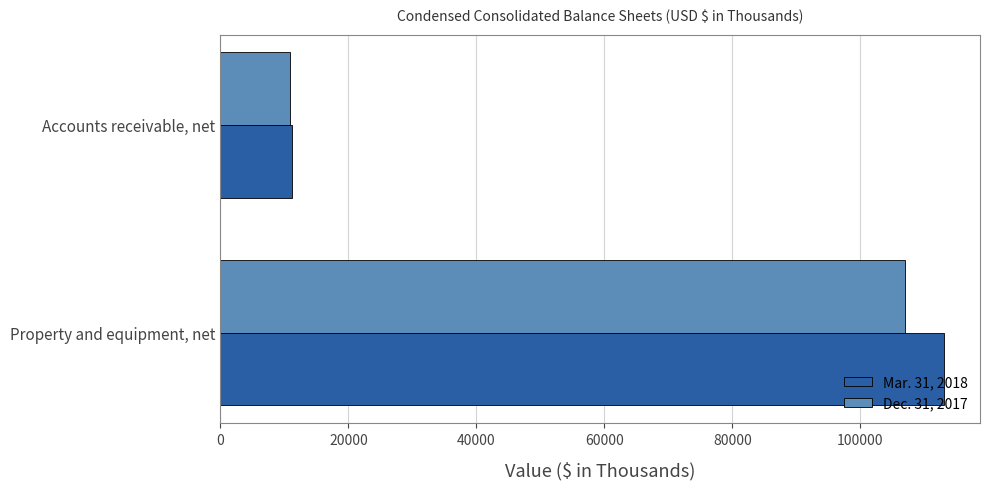

The value of Dec. 31, 2017 at Accounts receivable, net is 10891. True or false?

True